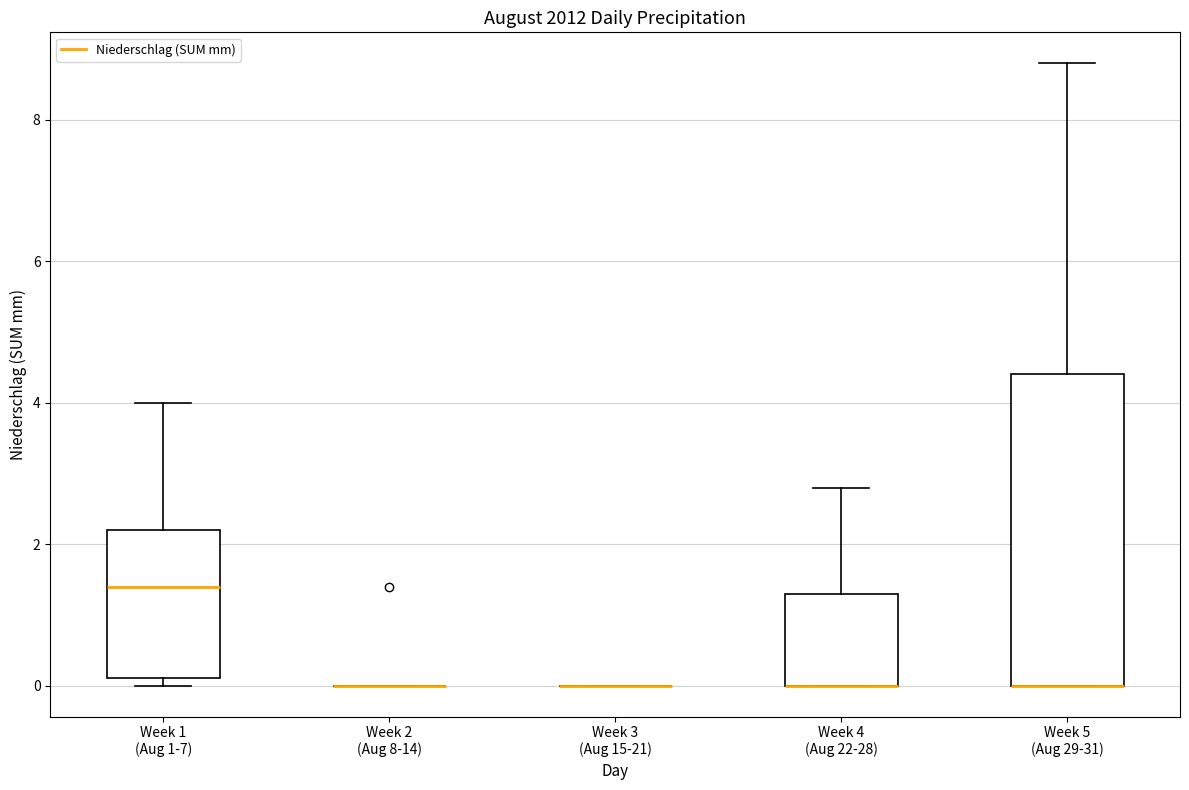

Comparing the boxes themselves (not the whiskers), which one is the tallest?

Week 5 (Aug 29-31)